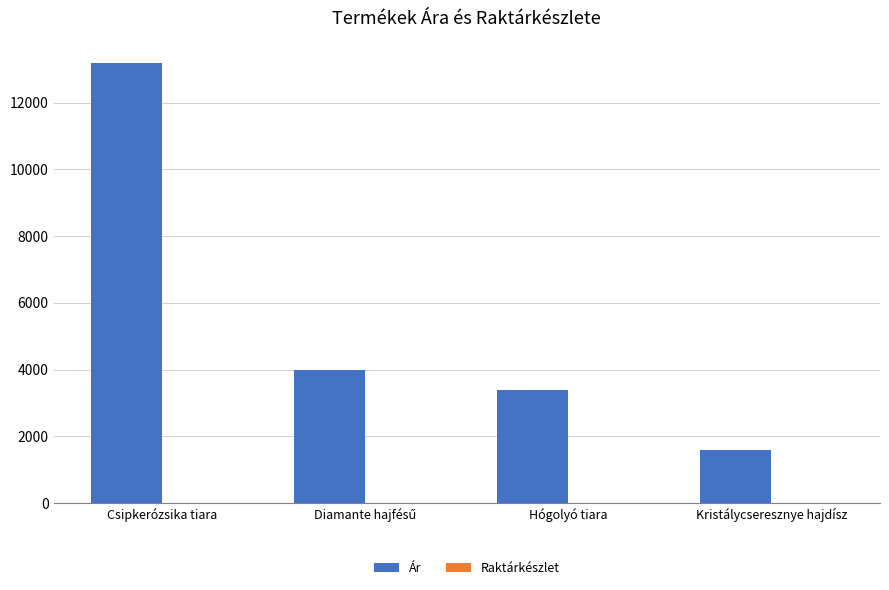

True or false: Ár has a value of 13200 at Csipkerózsika tiara.

True